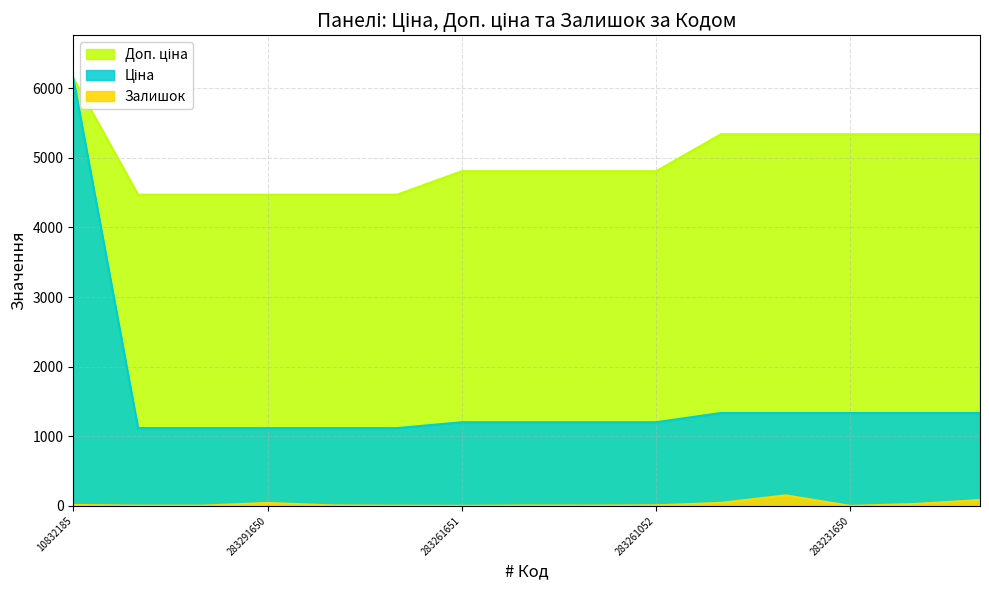

What is the difference between the maximum and minimum values in the Доп. ціна series?

1673.7